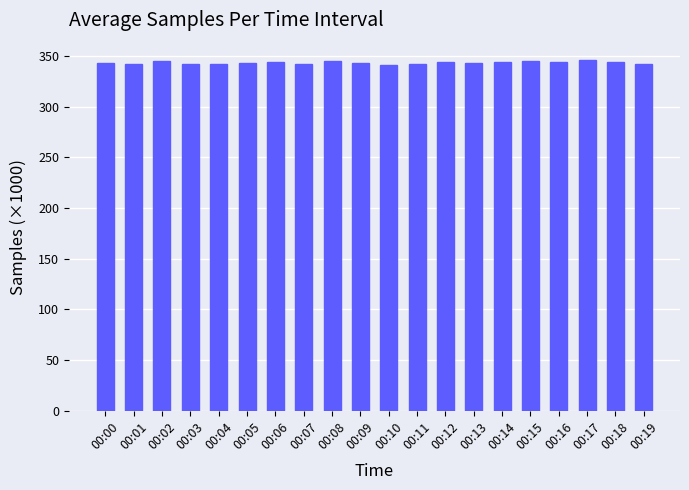

Read the value at 00:11.

341.7